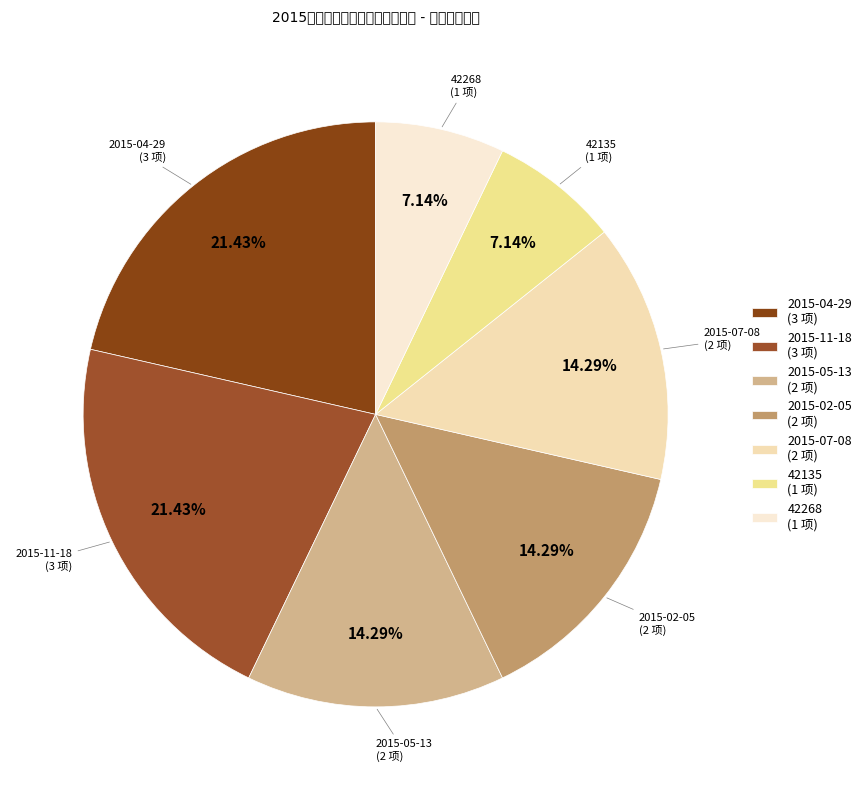

To the nearest percent, what portion does 2015-04-29 represent?

21%